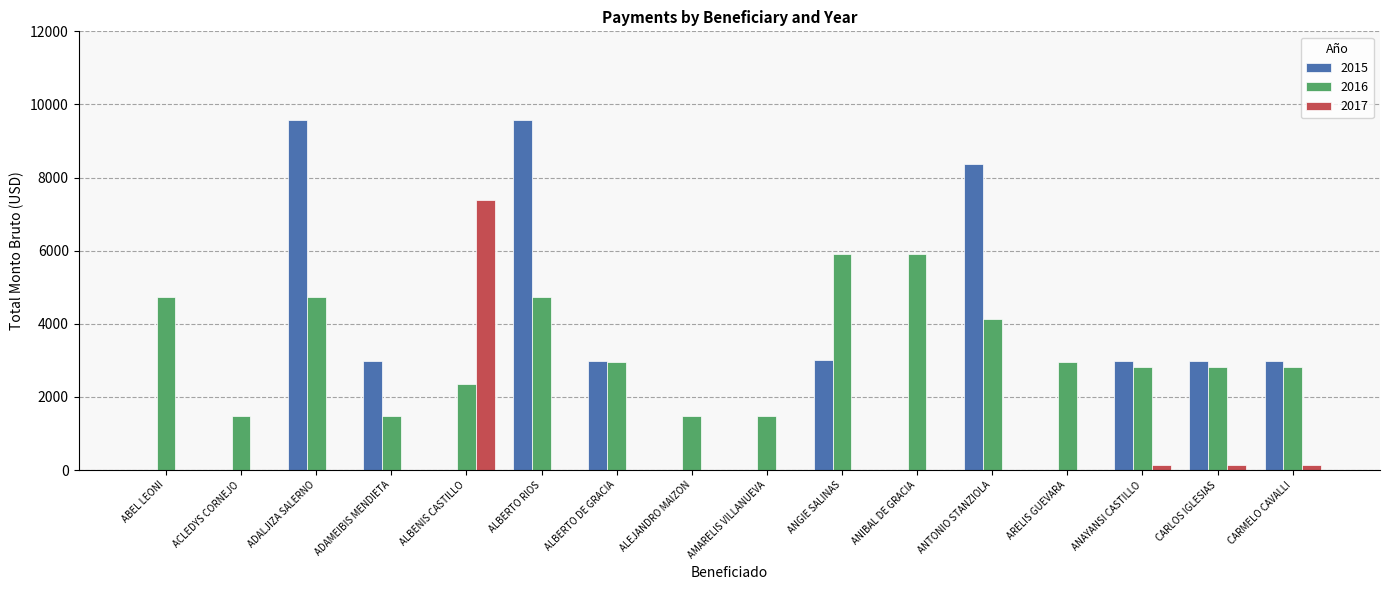

How many groups of bars are there?

16